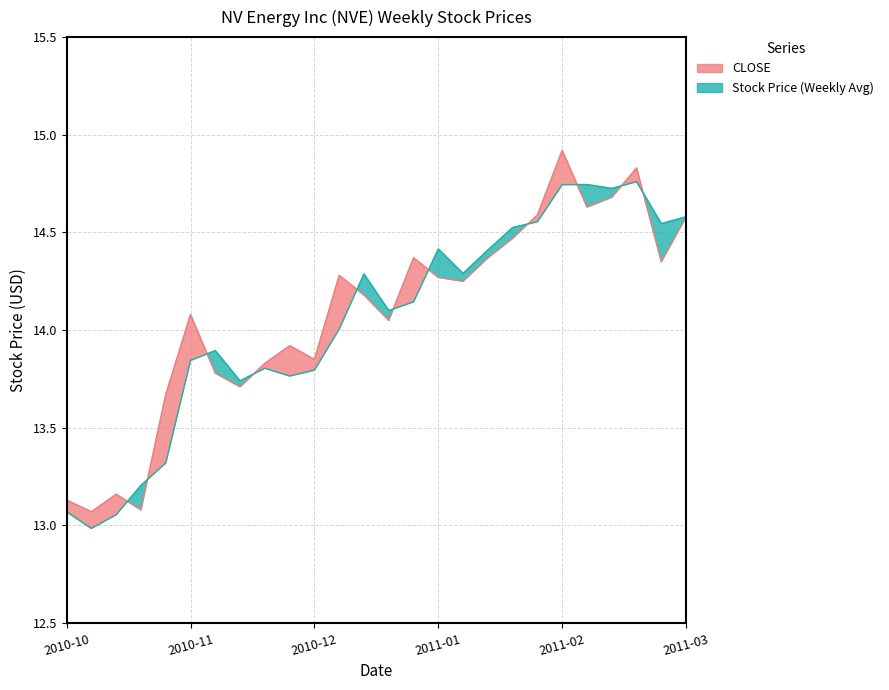

How many lines are shown in the chart?

2